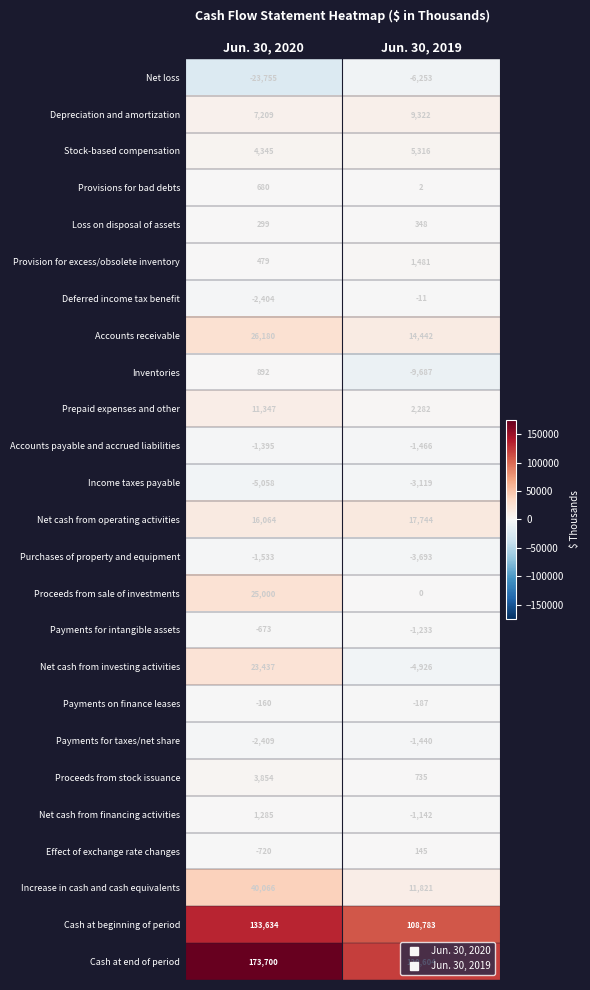

Is the value of Net loss at Jun. 30, 2020 greater than the value of Inventories at Jun. 30, 2019?

No